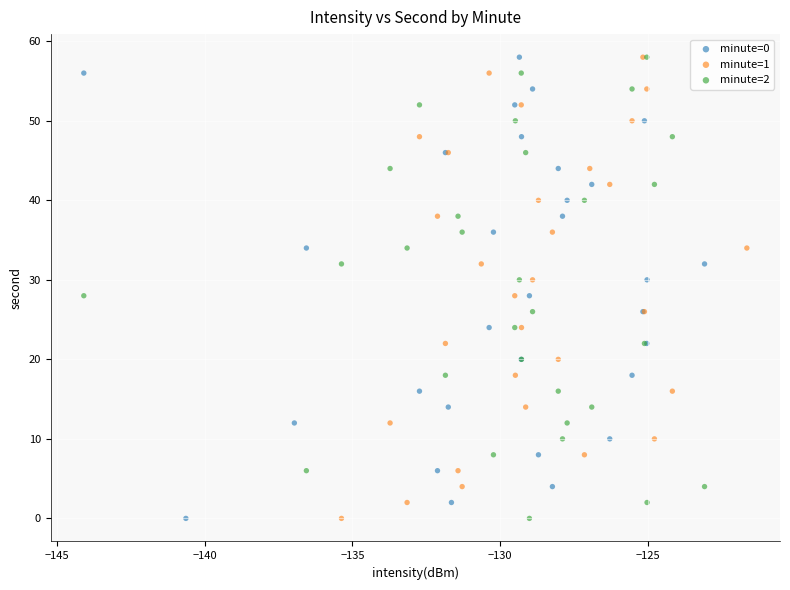

What are all the series names shown in the legend?

minute=0, minute=1, minute=2